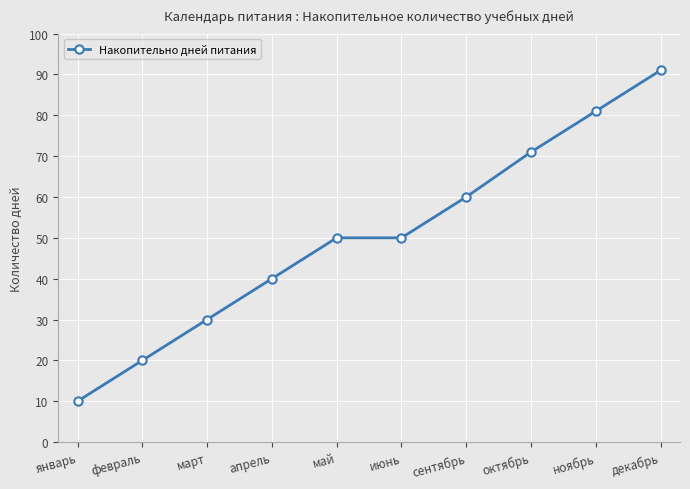

Which category has the lowest value across all series?

январь